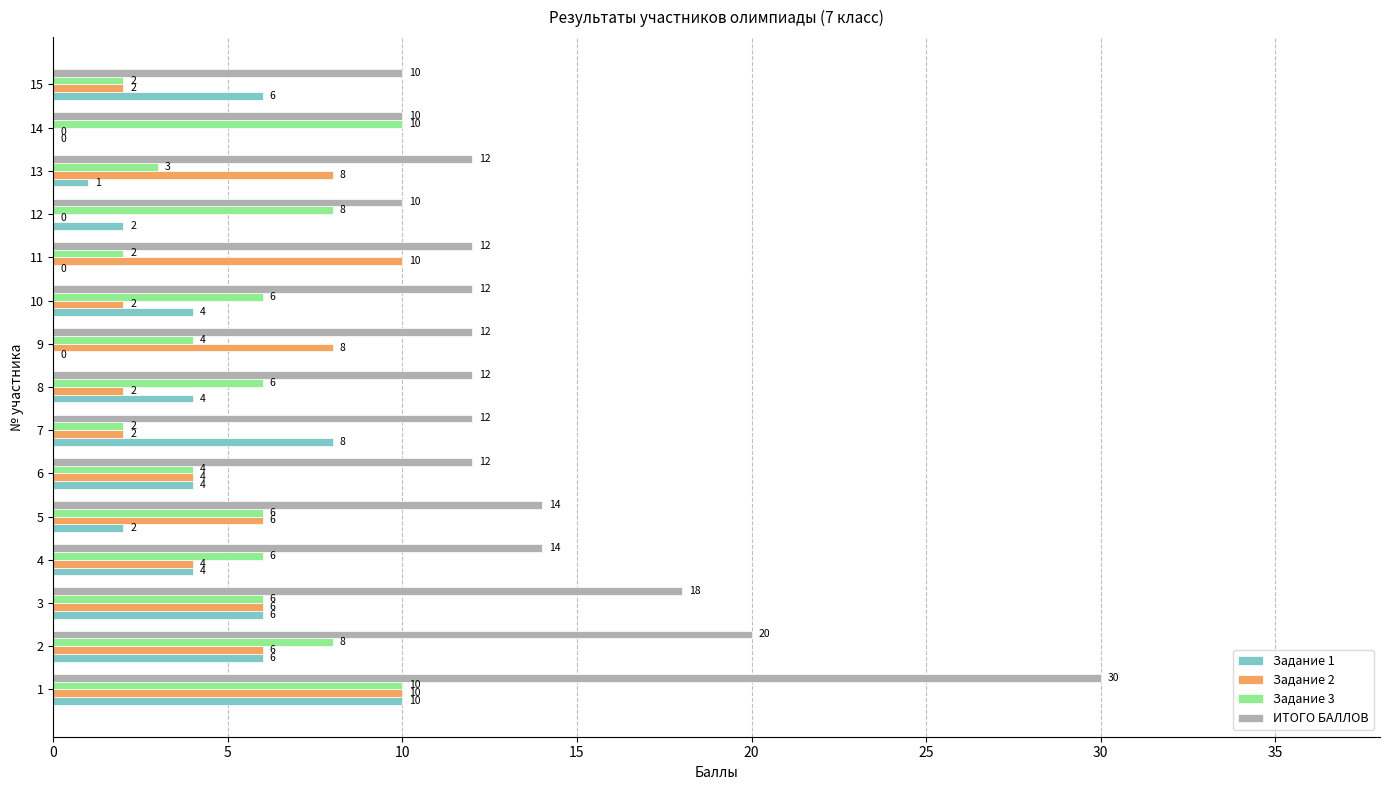

What is the sum of the Задание 2 values at 15 and 5?

8